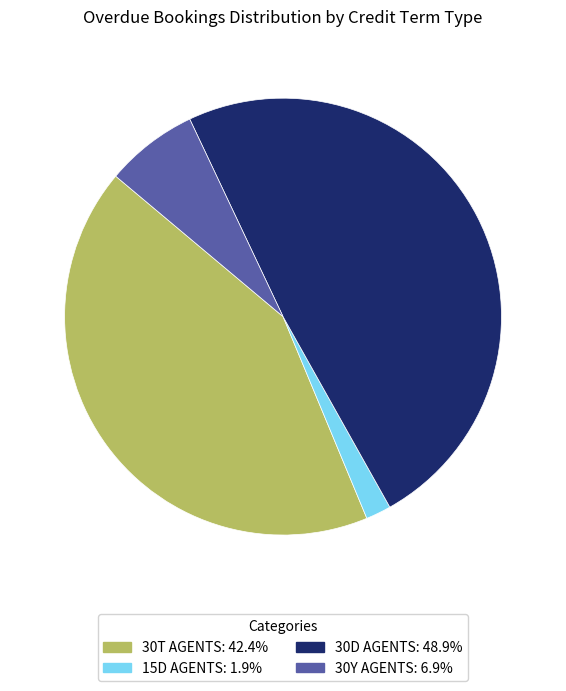

Combined, do 30Y AGENTS and 15D AGENTS account for over 50%?

No